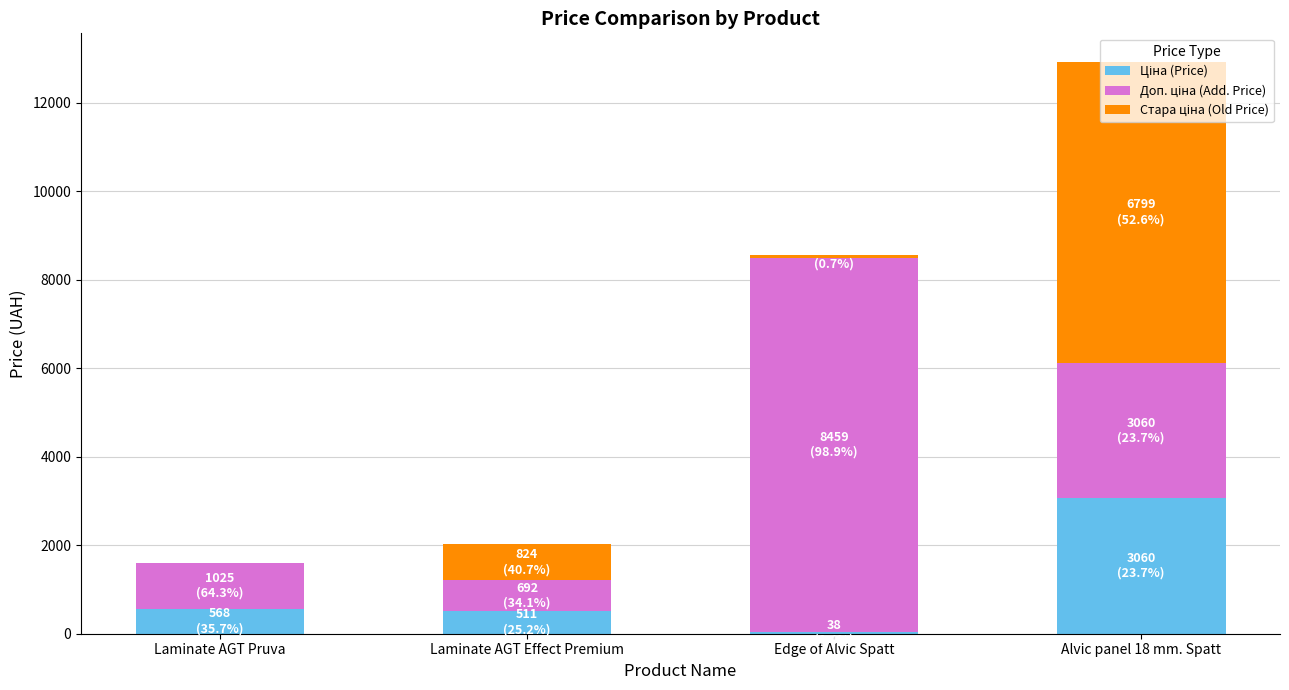

What is the total value across all series at Laminate AGT Pruva?

1592.2